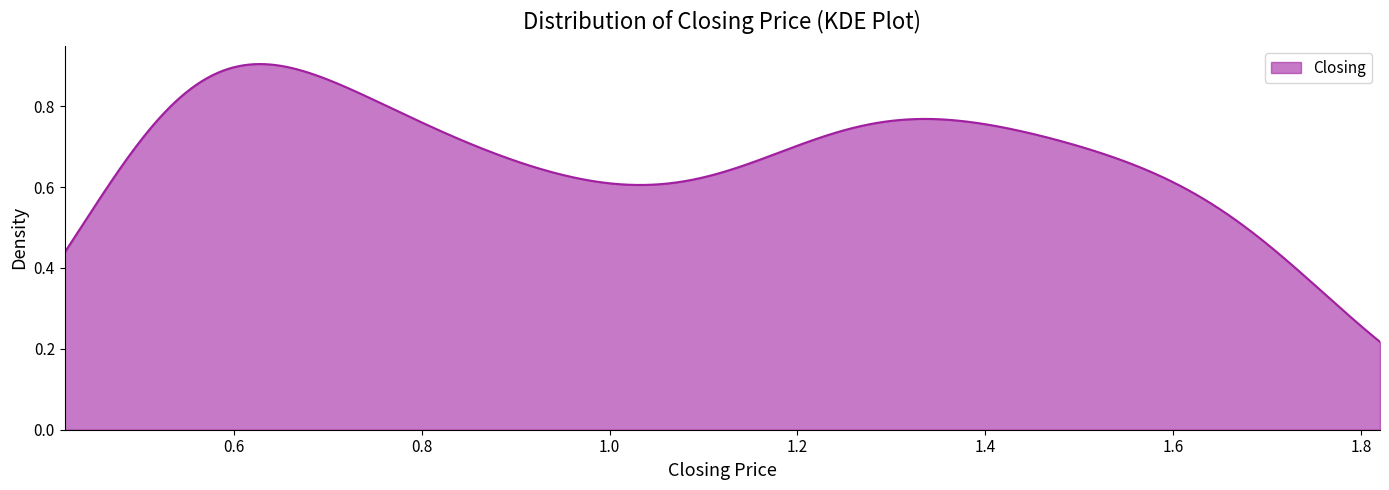

Is this an area chart (filled region under the line)?

Yes